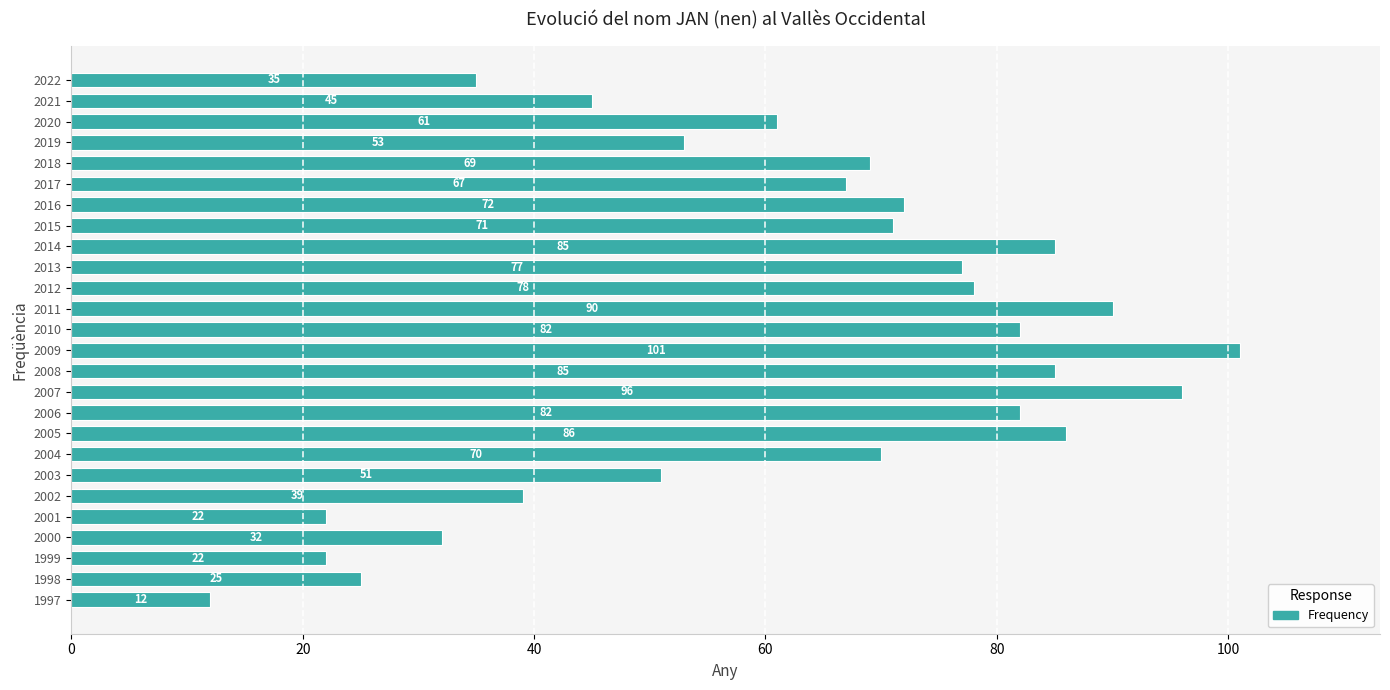

Reading bottom to top, transcribe all the data shown in this chart.

1997=12	1998=25	1999=22	2000=32	2001=22	2002=39	2003=51	2004=70	2005=86	2006=82	2007=96	2008=85	2009=101	2010=82	2011=90	2012=78	2013=77	2014=85	2015=71	2016=72	2017=67	2018=69	2019=53	2020=61	2021=45	2022=35